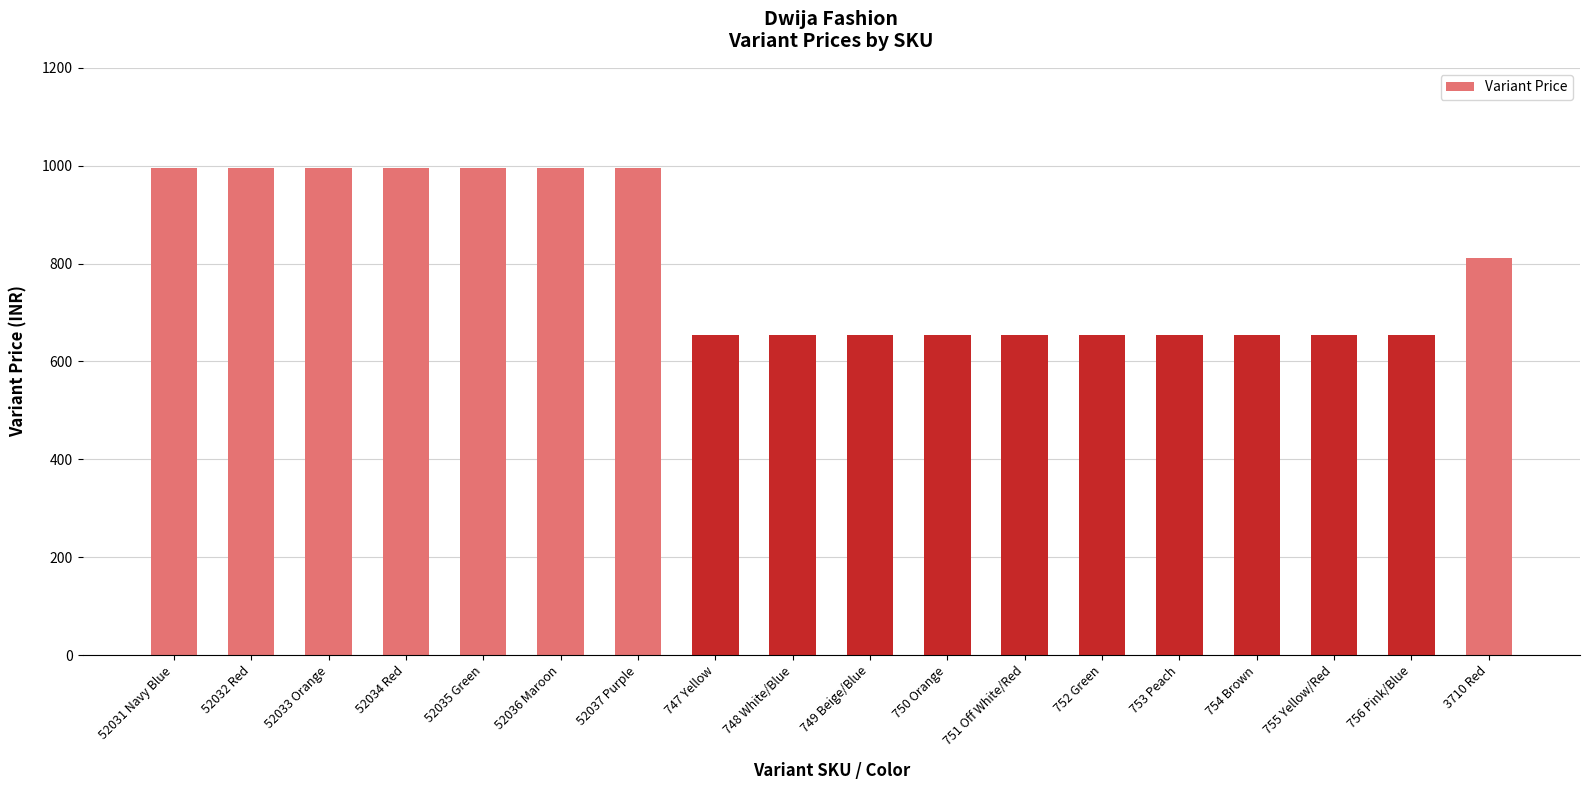

True or false: the data shows 246 at 747 Yellow.

False